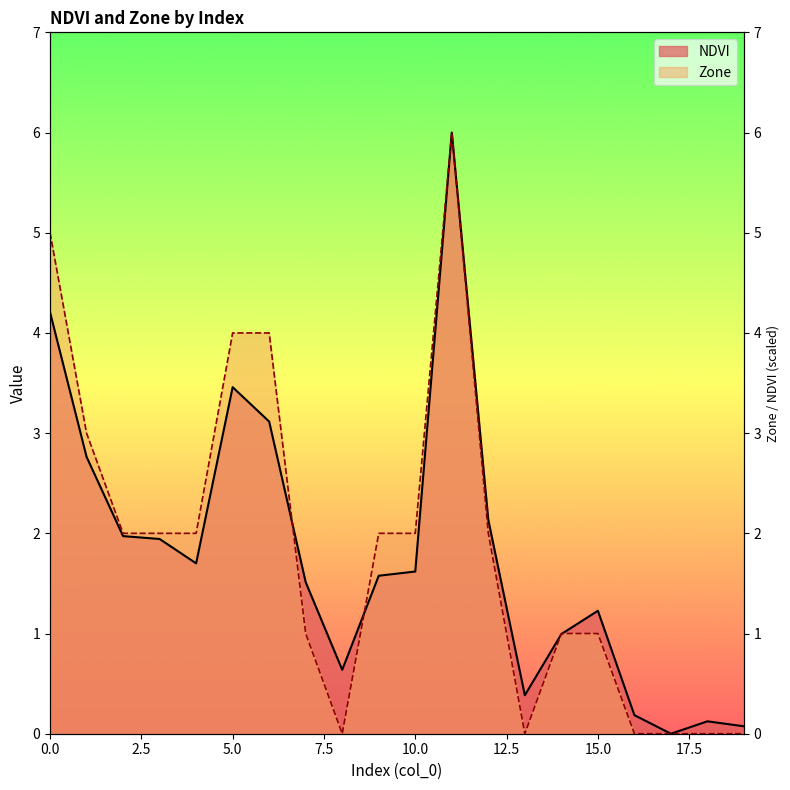

How many categories are shown in the chart?

20